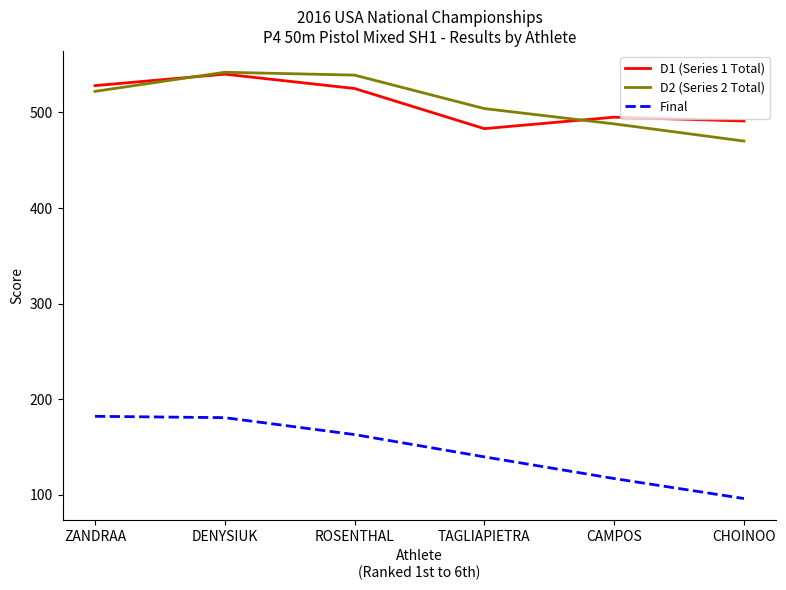

True or false: Final and D2 (Series 2 Total) intersect in this chart.

False